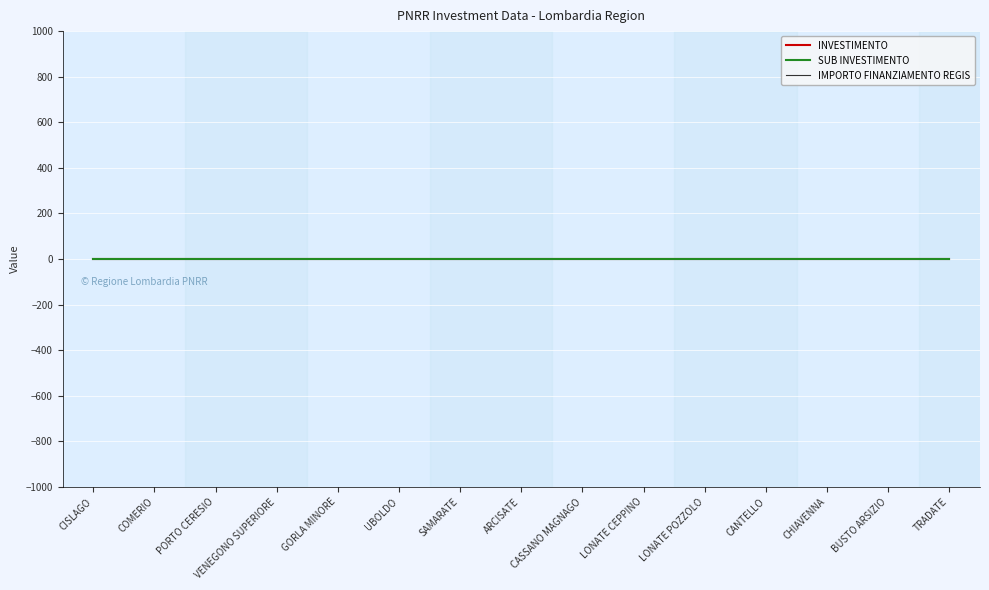

What is the average value of the SUB INVESTIMENTO series?

2.1